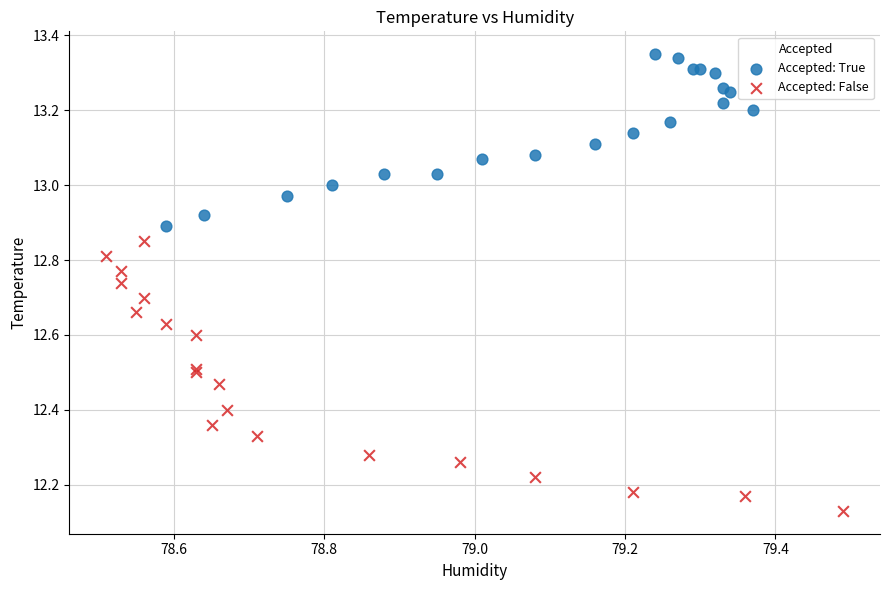

Which series reaches the minimum Y coordinate?

Accepted: False